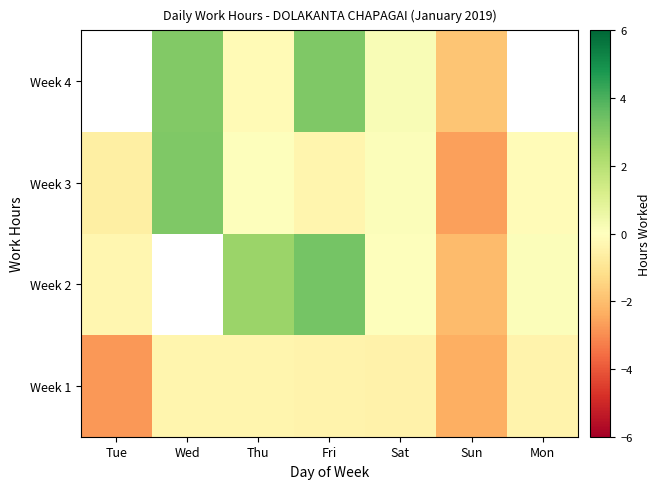

What is the smallest value displayed?

-11.6